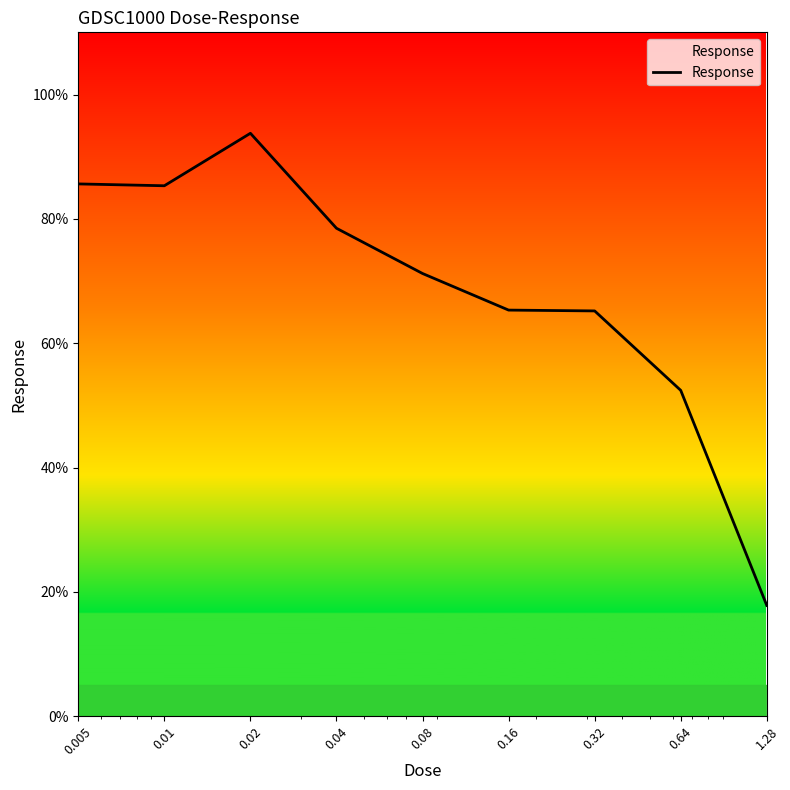

What is the difference between the maximum and minimum values?

75.9